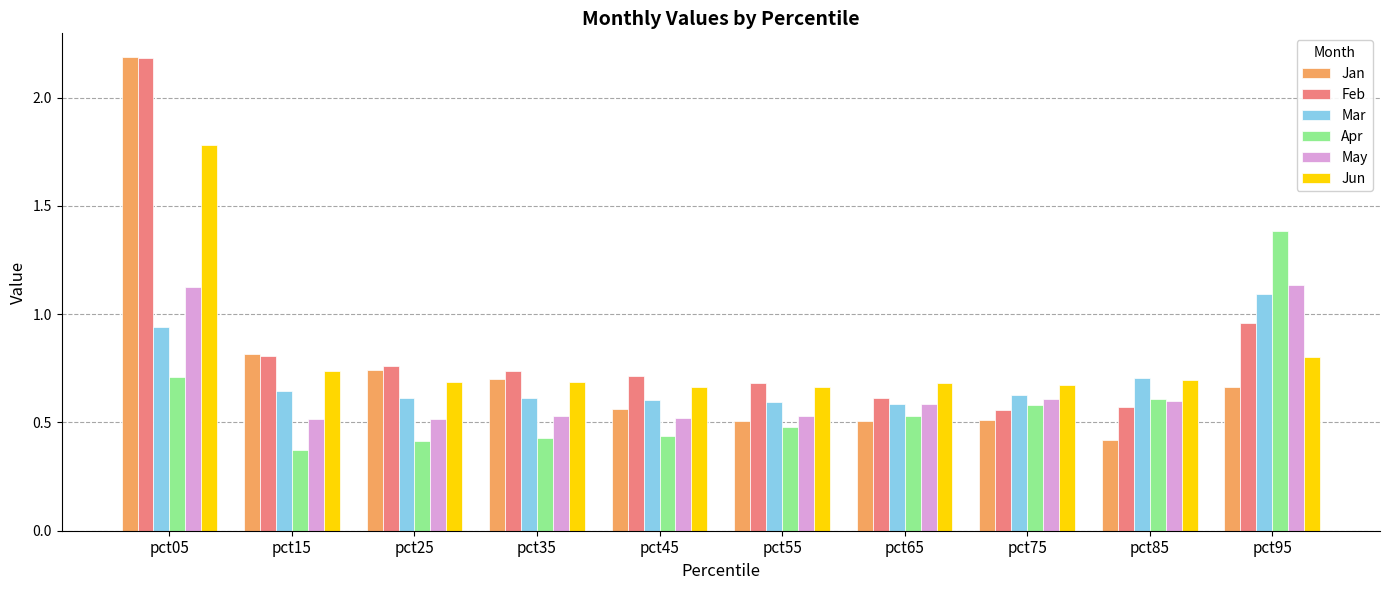

Is it true that Apr equals 0.4 at pct25?

True